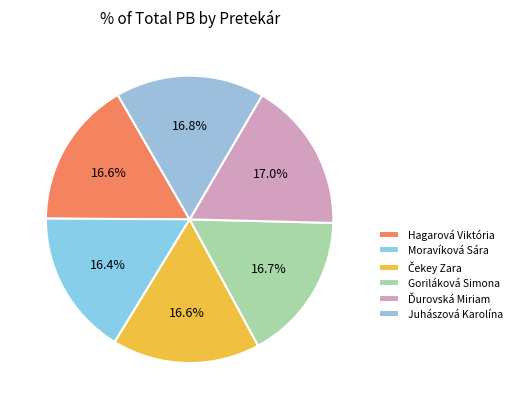

To the nearest percent, what portion does Juhászová Karolína represent?

17%